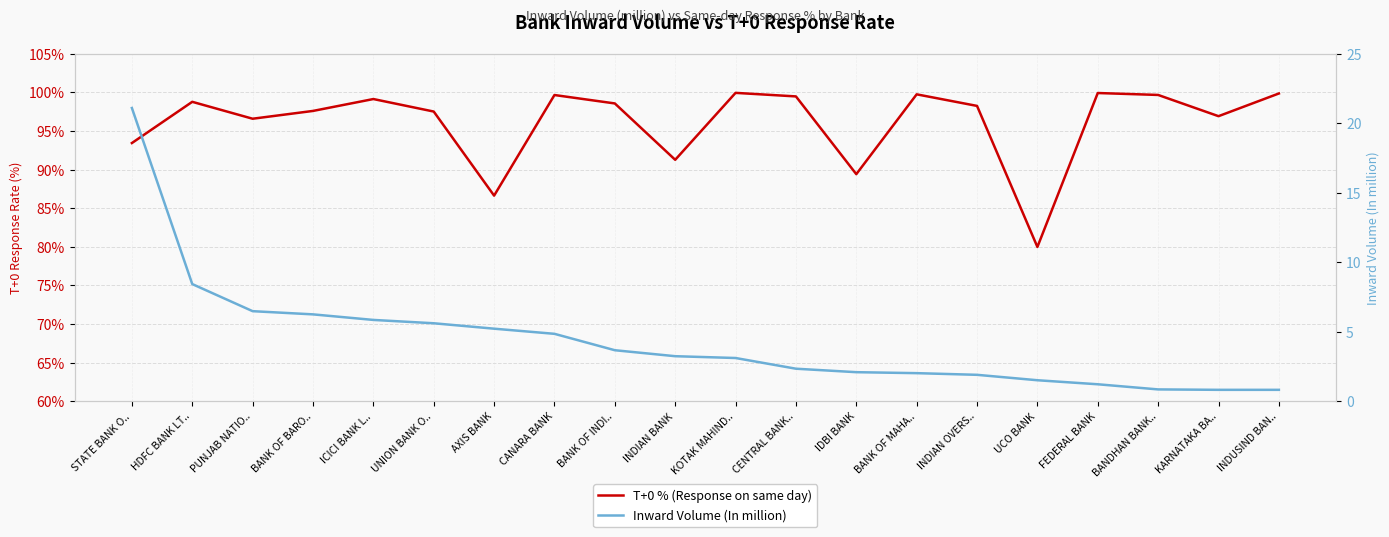

True or false: Inward Volume (In million) and T+0 % (Response on same day) cross at least once.

False